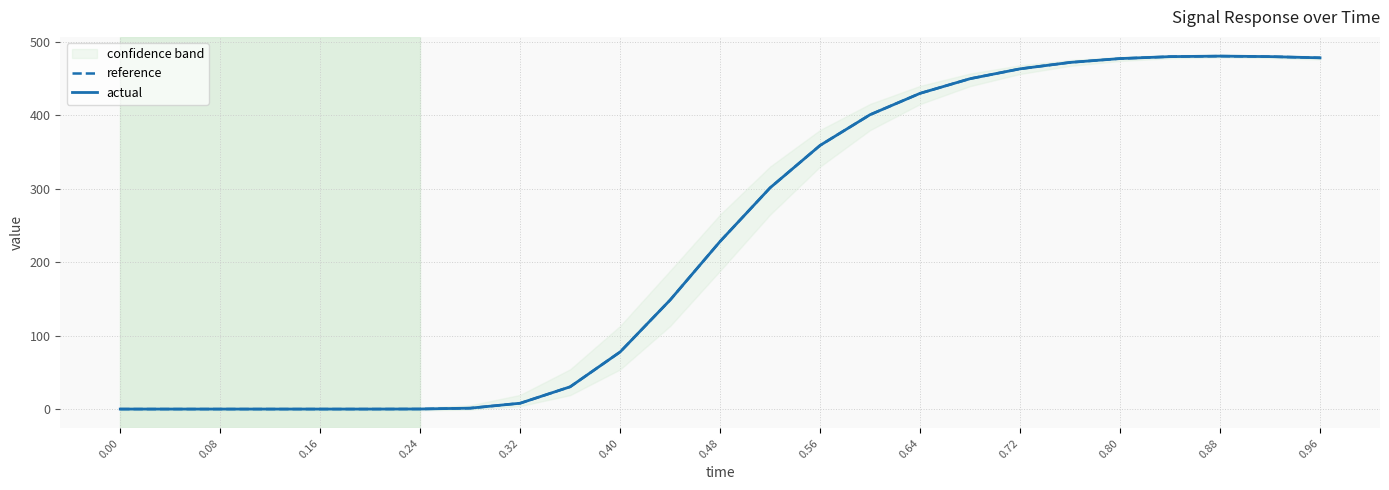

At how many categories does at least one series exceed 203?

13